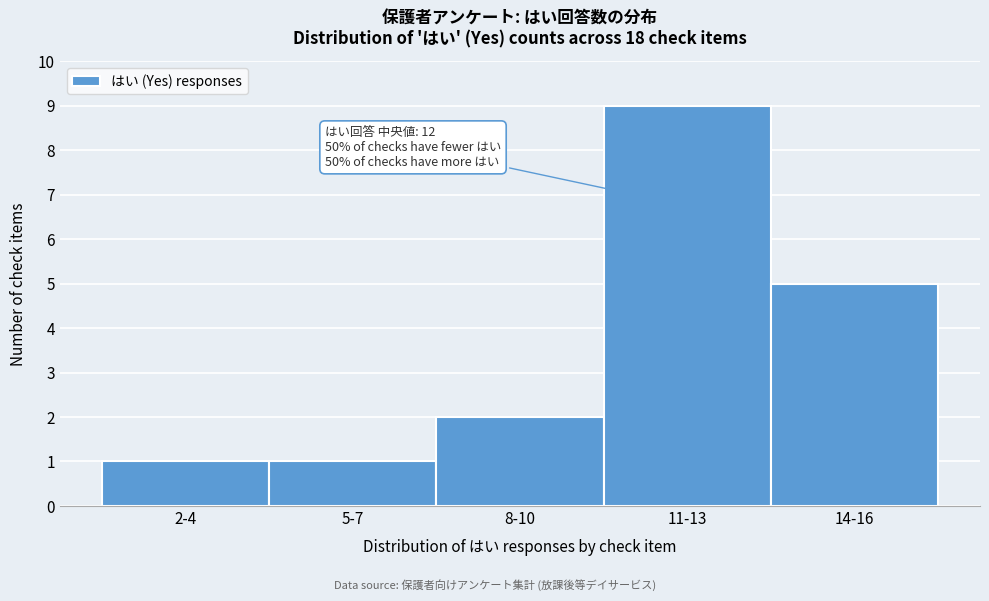

Reading left to right, what are all the values shown in this chart?

1	1	2	9	5